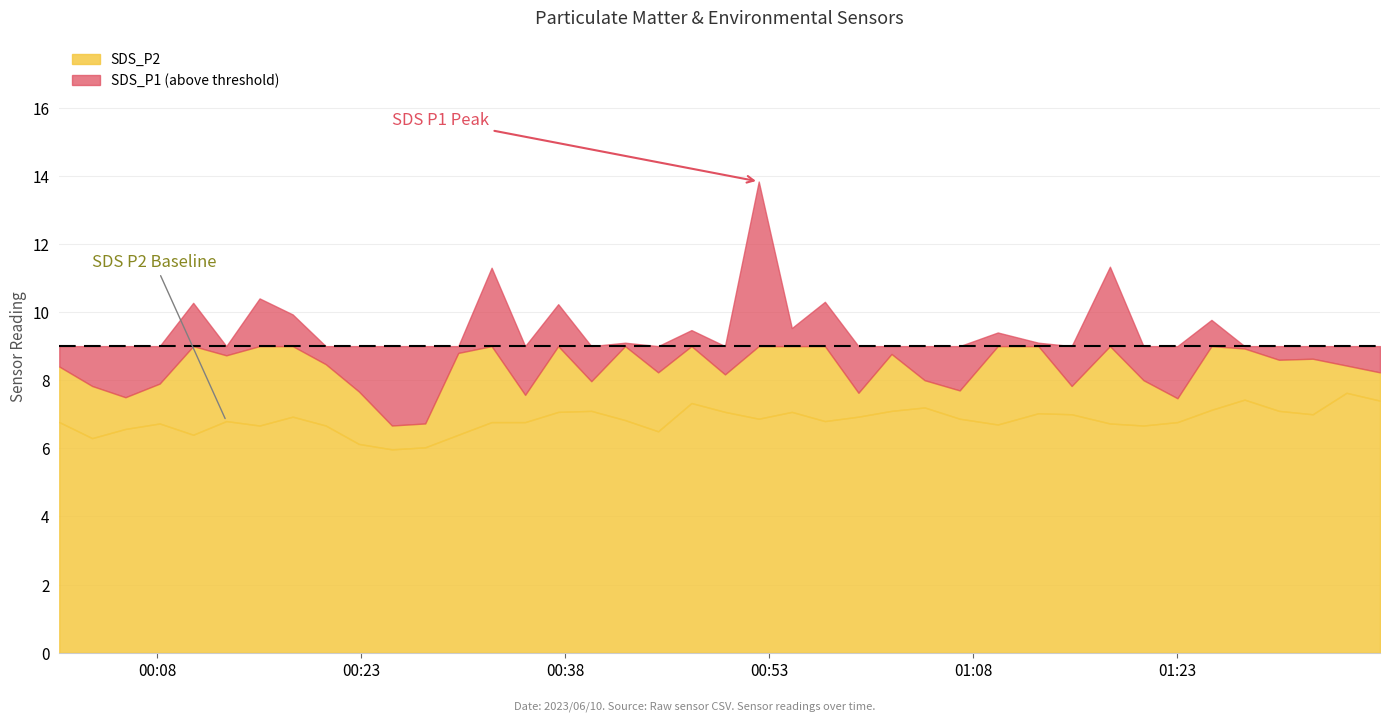

The SDS_P1 series shows 15.7 at 7. True or false?

False